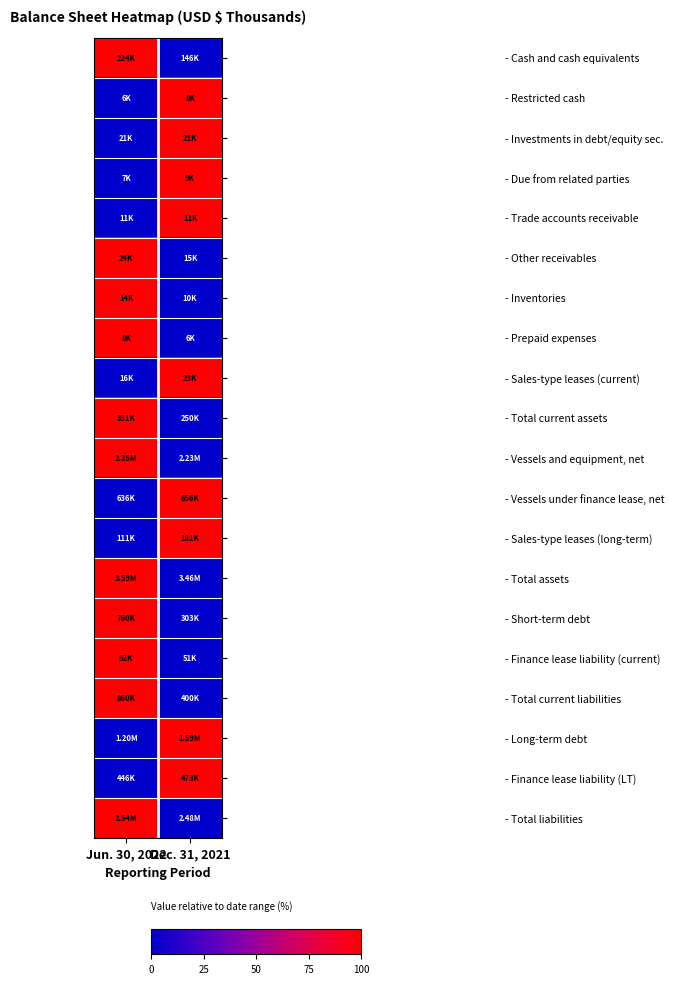

At how many categories does at least one series exceed 0?

2